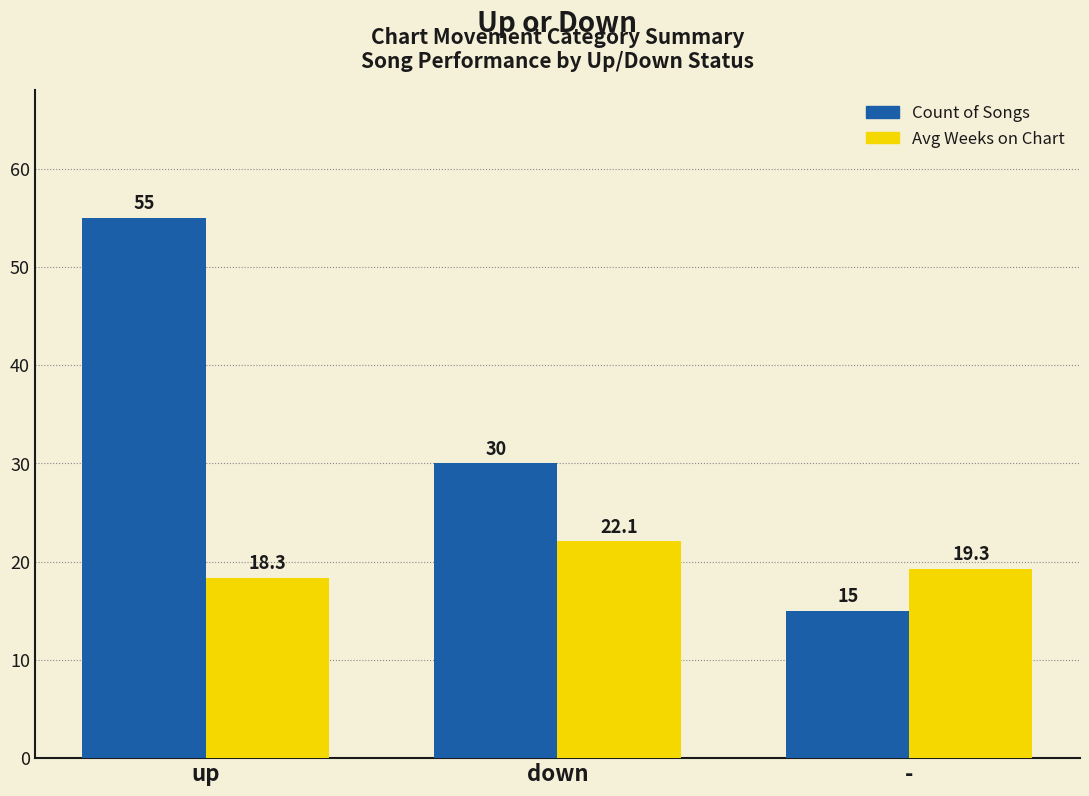

What position from the left is -?

3